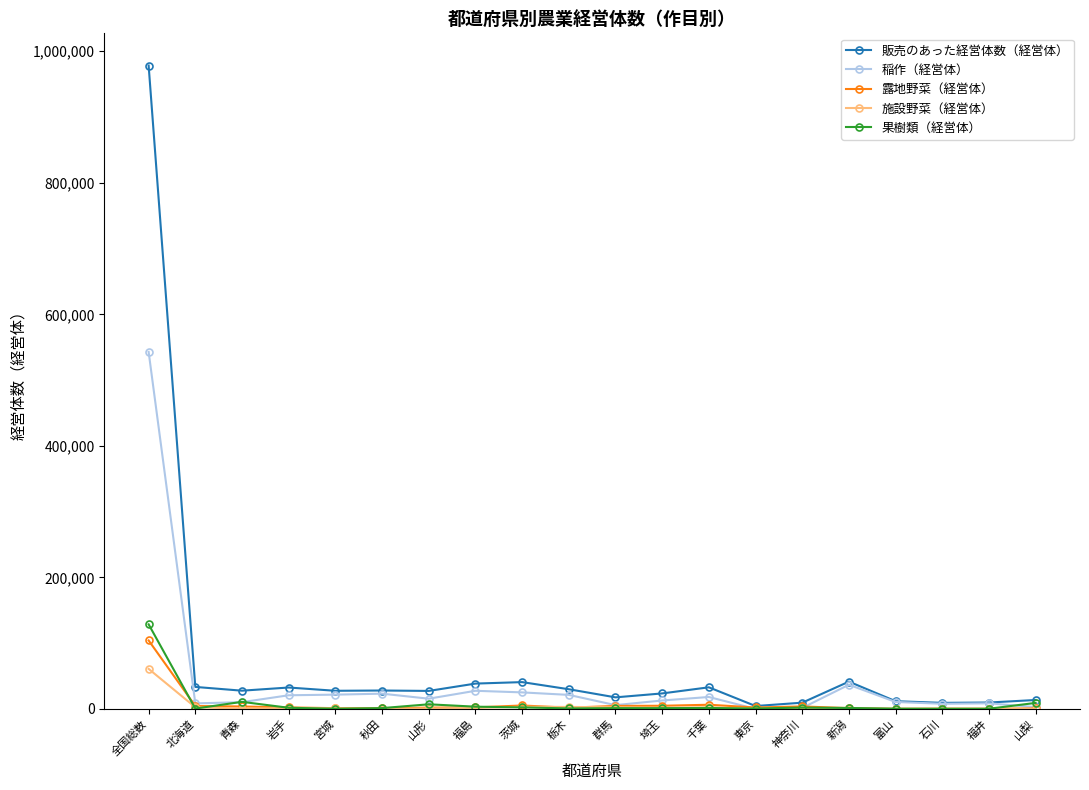

What is the label of the 20th point from the right?

全国総数